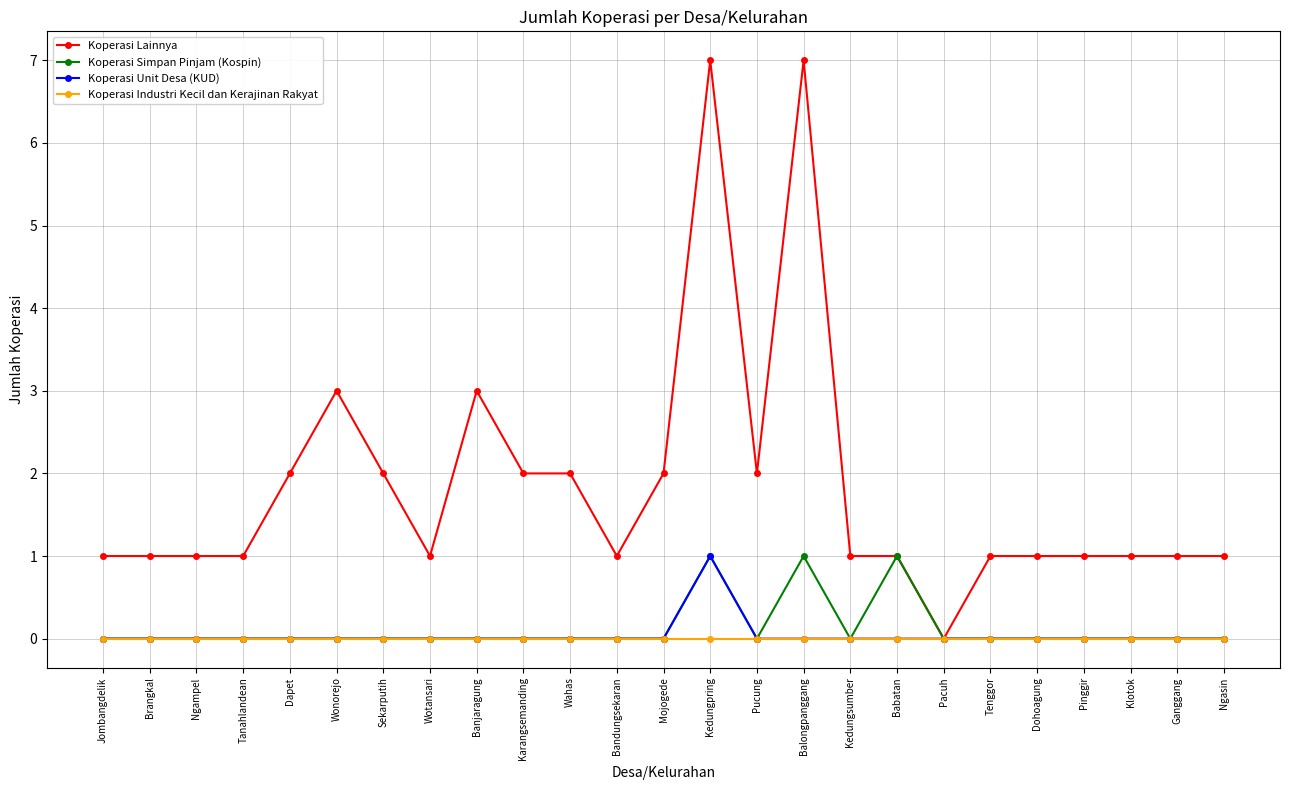

Which series has the largest total across all categories?

Koperasi Lainnya